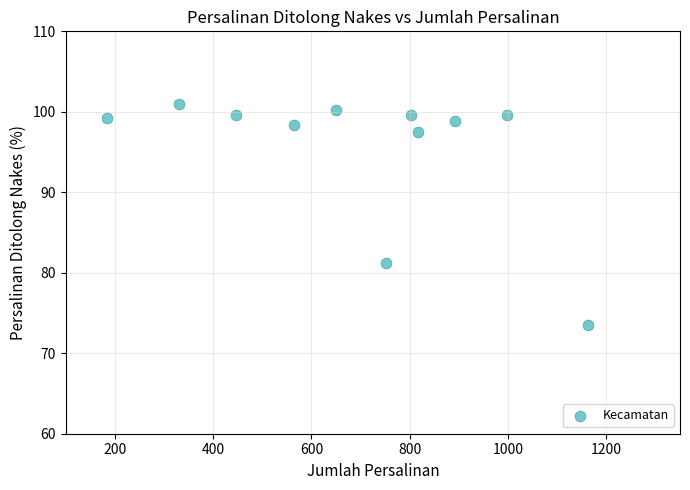

What Y value in the scatter plot is closest to 87?

81.3